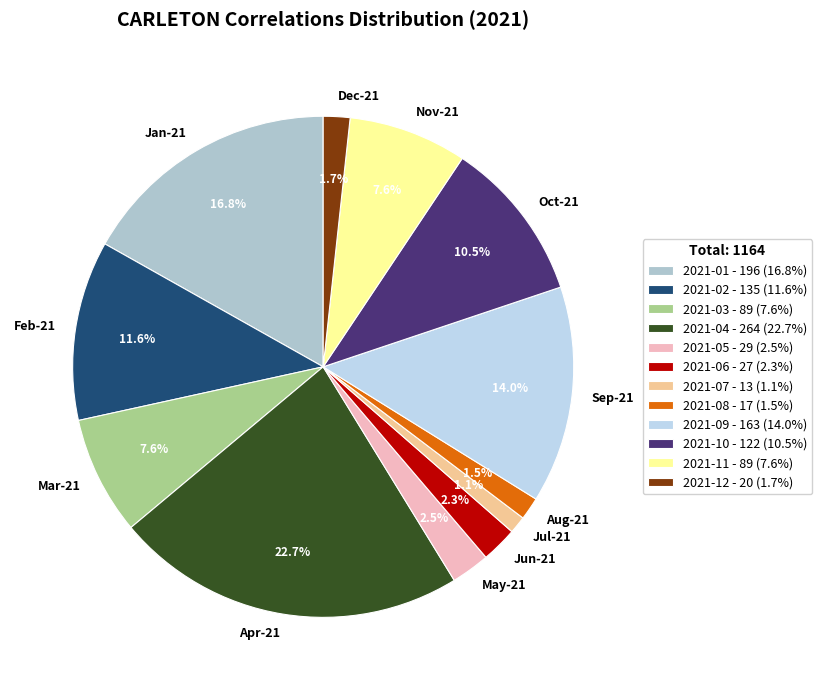

How many segments does this pie chart have?

12